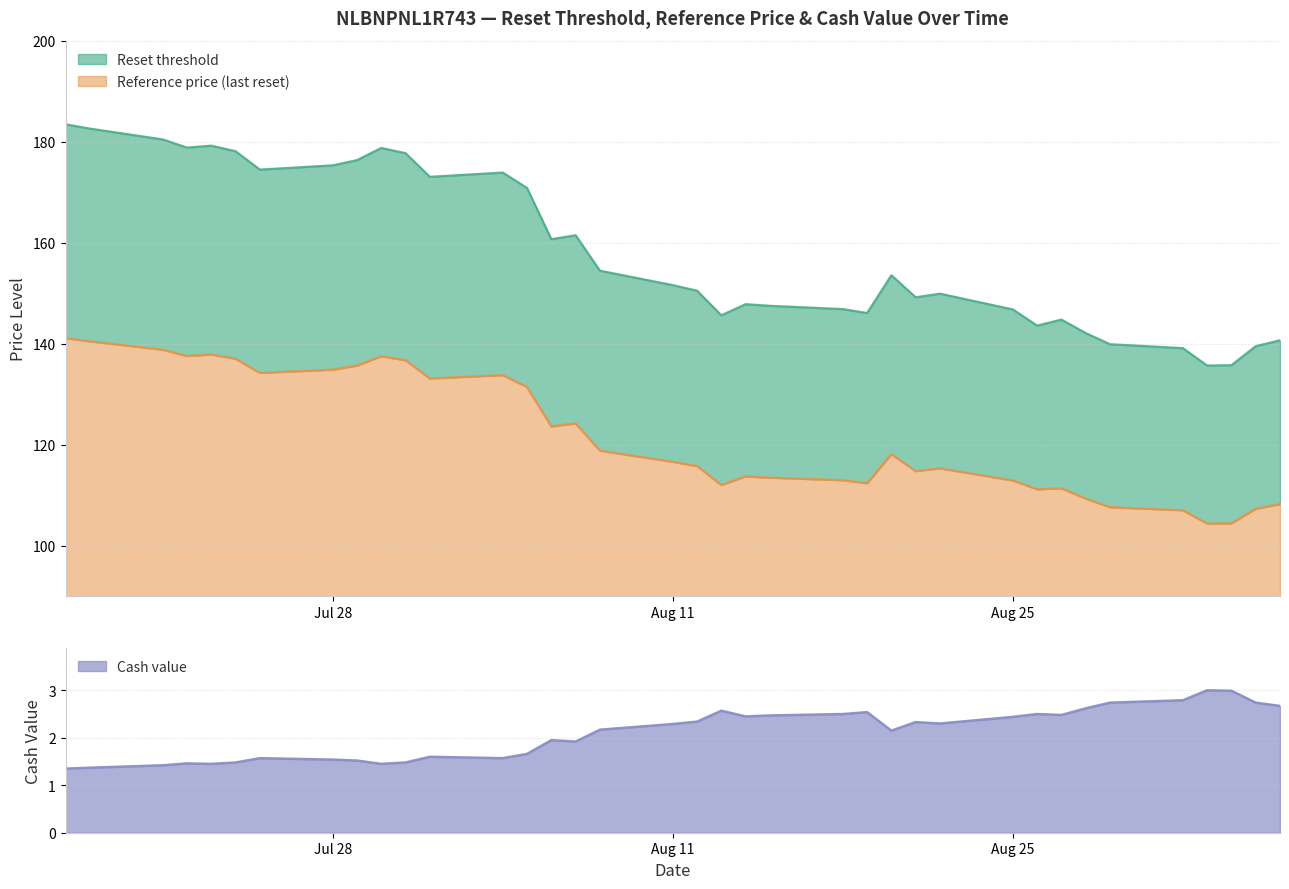

What is the value of the Reset threshold point at the 34th from the left?

135.7